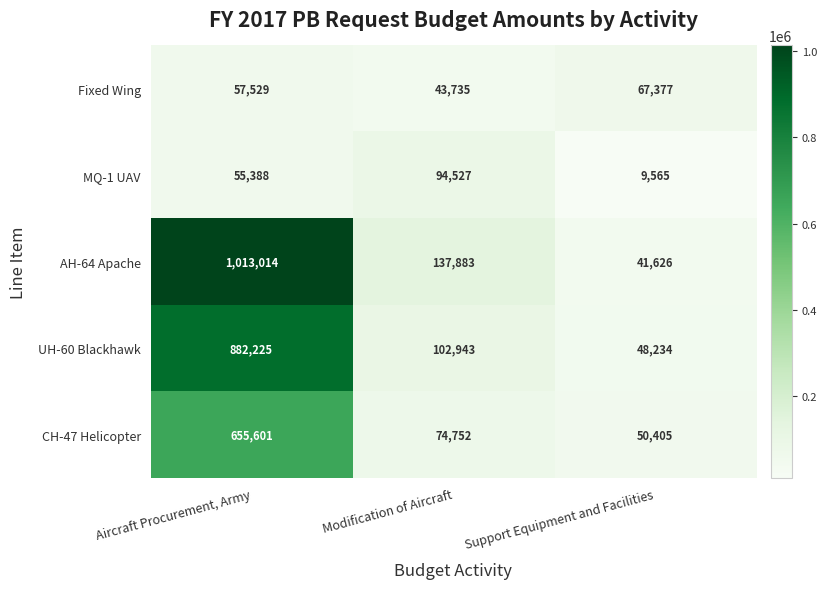

True or false: Fixed Wing has a value of 43735 at Modification of Aircraft.

True